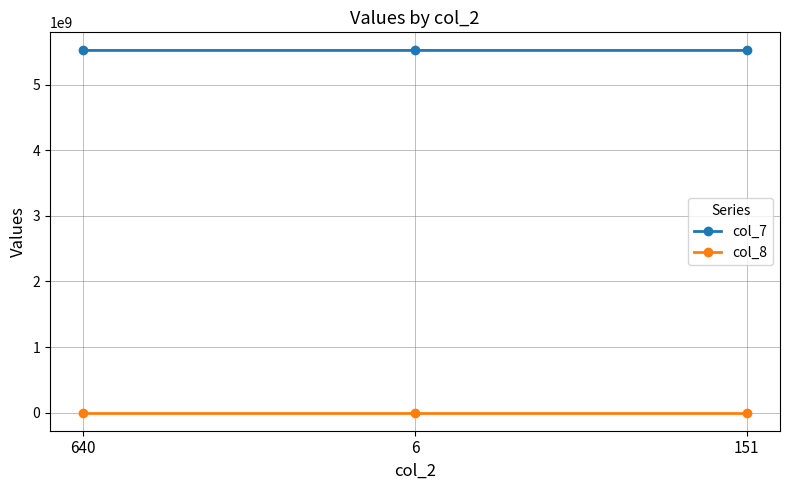

The value of col_7 at 6 is 5521715023. True or false?

True